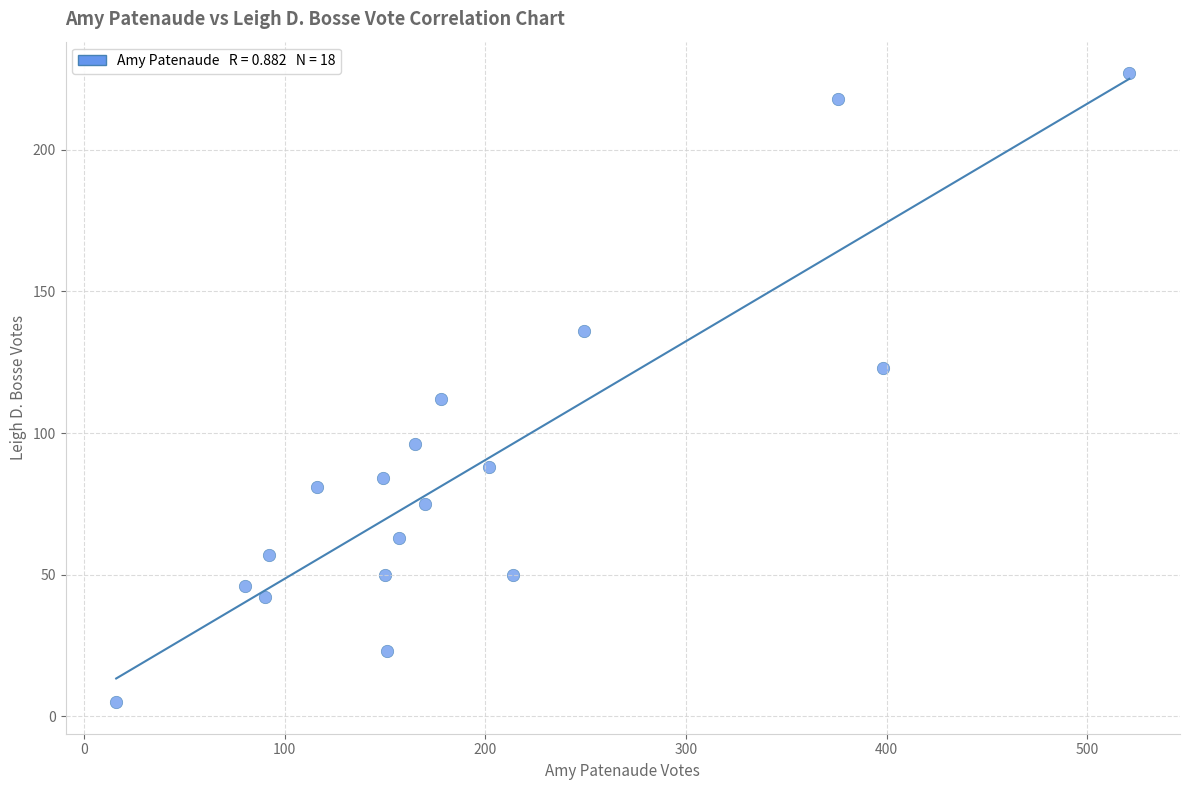

What is the range of X values (max minus min)?

505